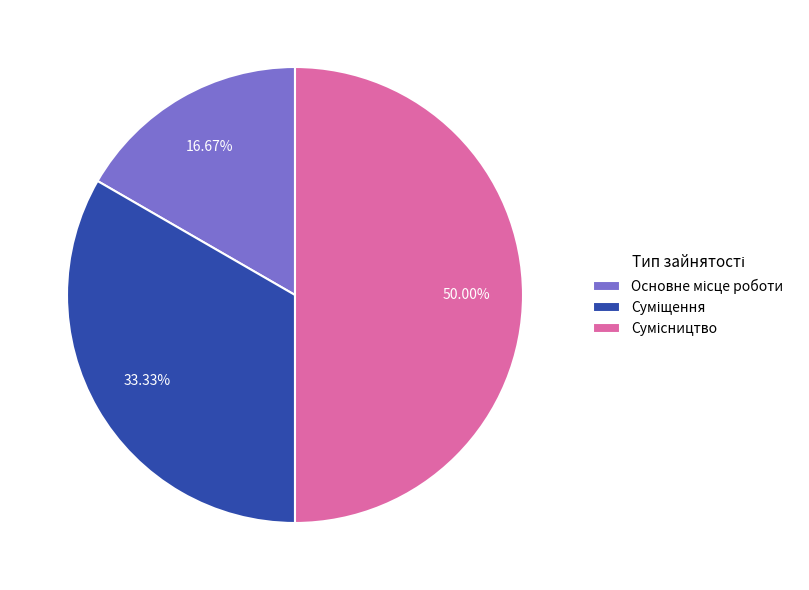

How many segments does this pie chart have?

3